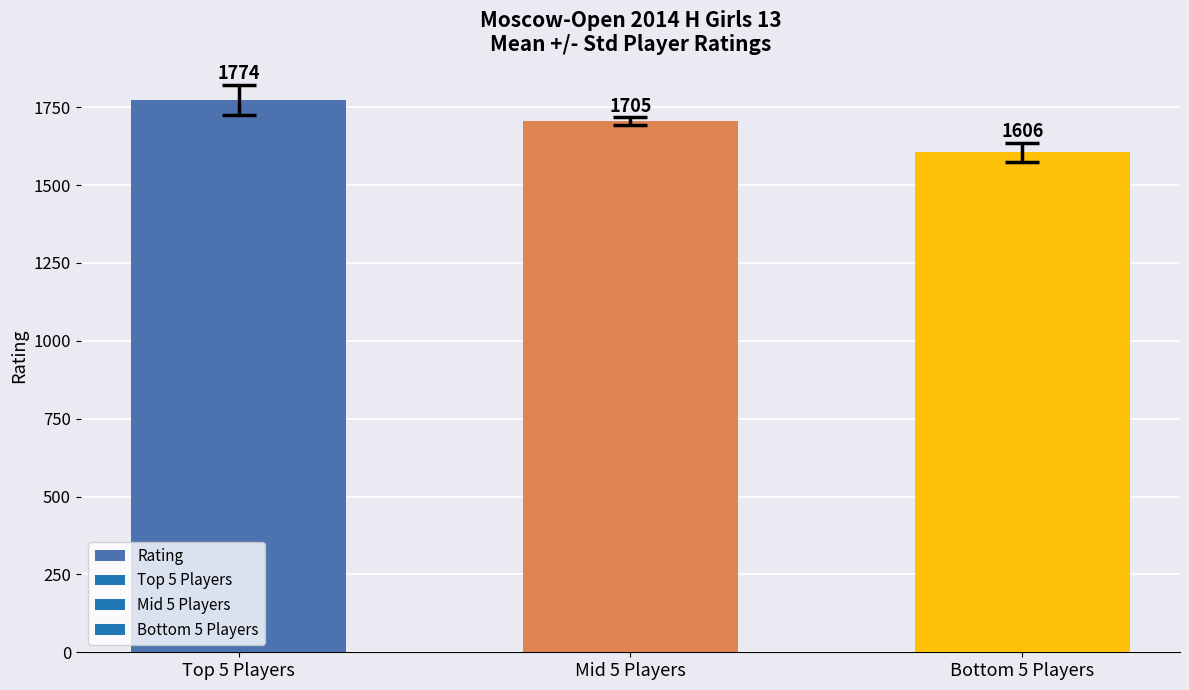

How many data points are less than 1704?

1